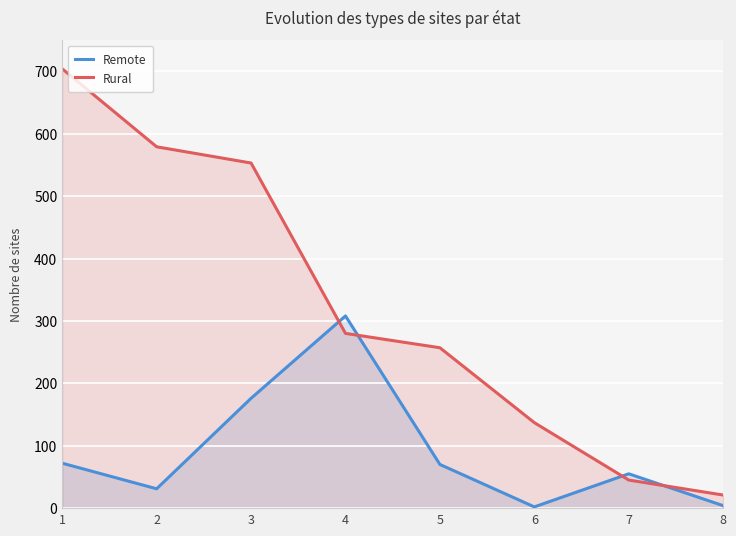

Reading left to right, what are all the values shown in this chart?

Remote: 72	31	176	308	70	2	55	4
Rural: 704	579	553	280	257	137	45	21